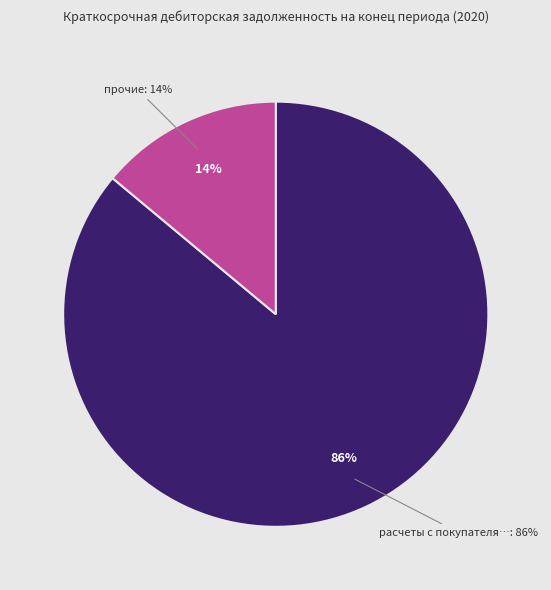

Does прочие (2020) account for over 50% of the chart?

No